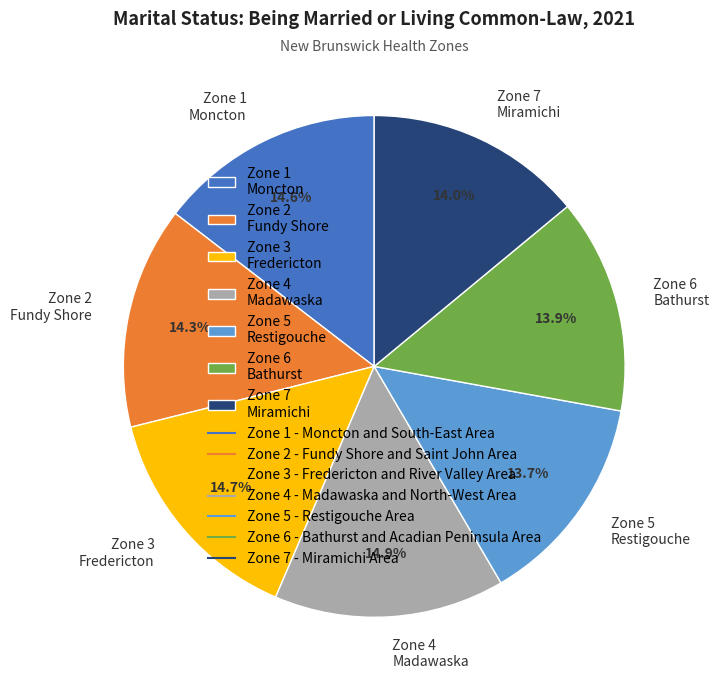

What percentage do Zone 4 Madawaska and Zone 2 Fundy Shore together represent?

29.2%